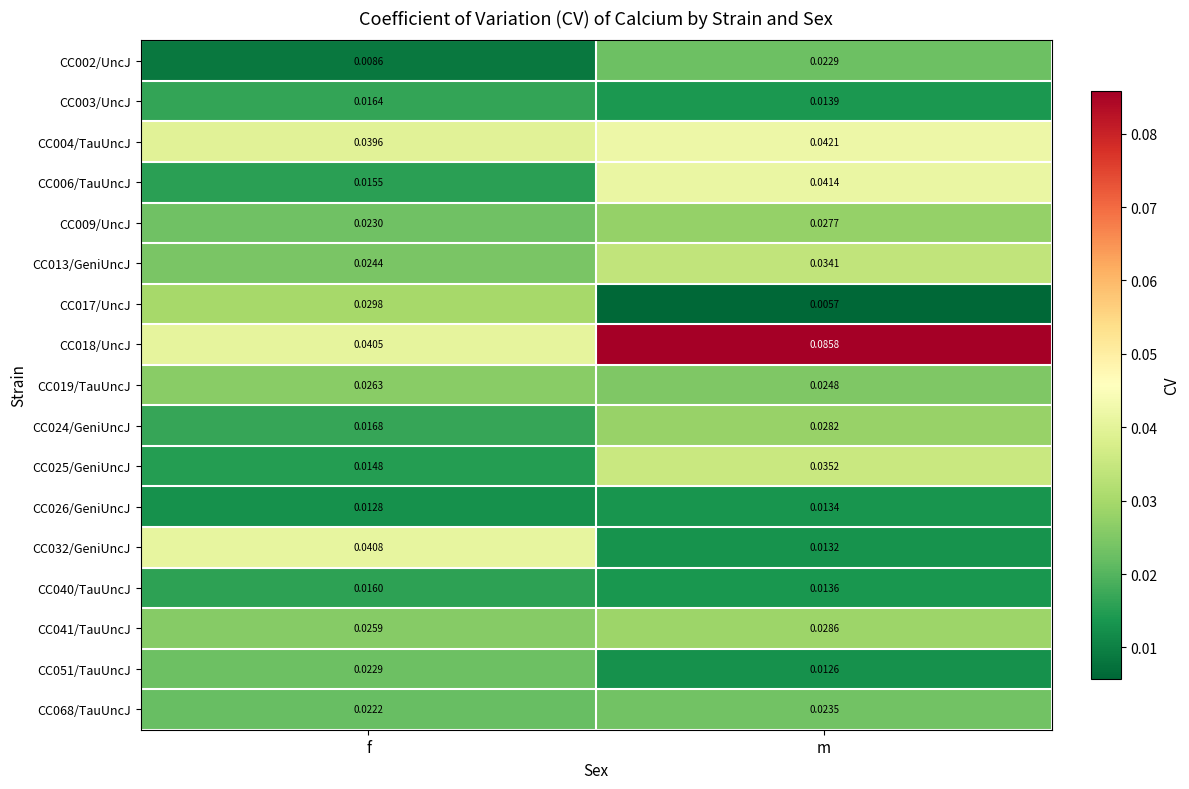

What is the total value across all series at m?

0.5